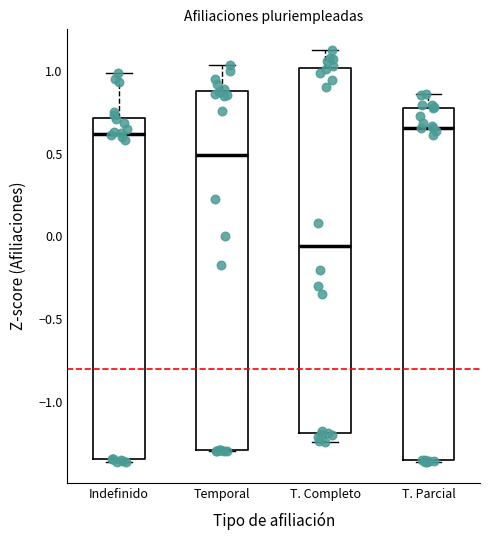

Reading left to right, transcribe this box plot: for each box, give where its median line is, the range the box spans, and where its two whiskers end, as read against the y-axis. The values are not printed on the chart, so give them approximately, as read against the axis.

Indefinido: median 0.60, box -1.35 to 0.70, whiskers -1.35 to 1.00
Temporal: median 0.50, box -1.30 to 0.90, whiskers -1.30 to 1.05
T. Completo: median -0.05, box -1.20 to 1.00, whiskers -1.25 to 1.15
T. Parcial: median 0.65, box -1.35 to 0.80, whiskers -1.35 to 0.85